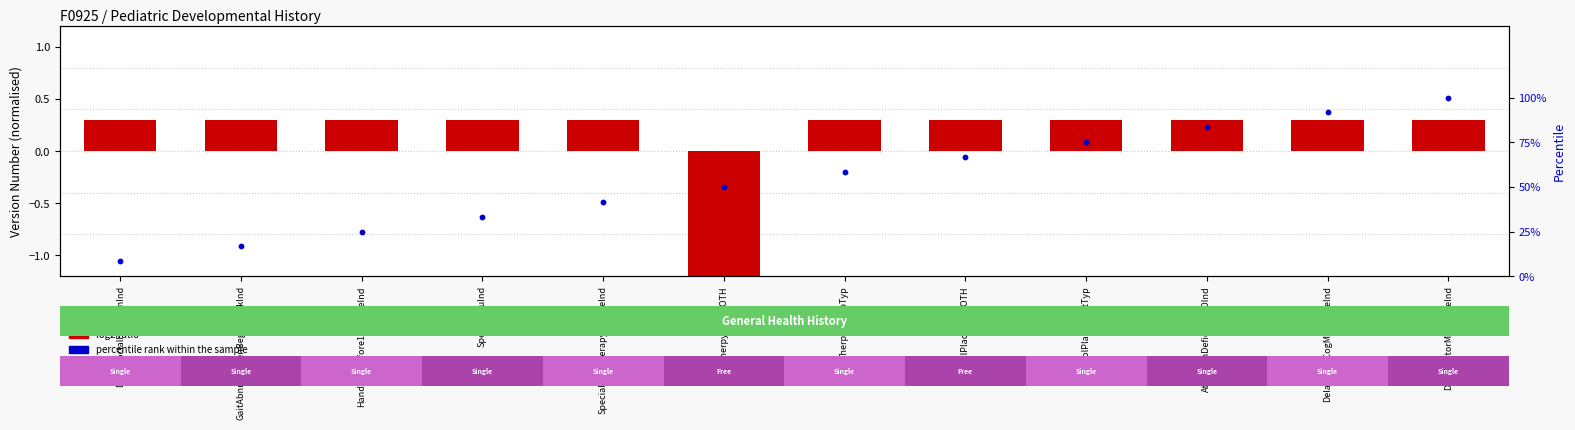

Which series has the largest total across all categories?

percentile rank within the sample